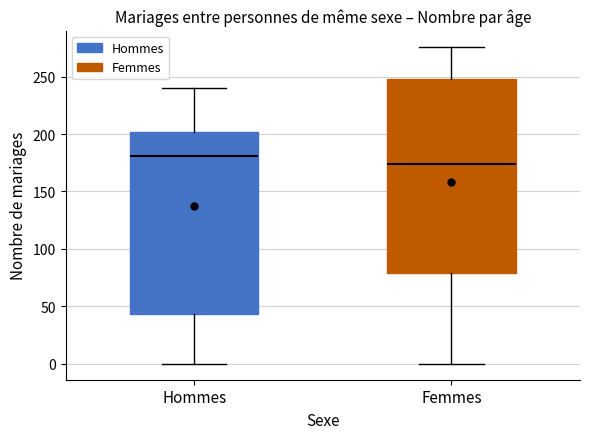

Which box's median line is the lowest?

Femmes